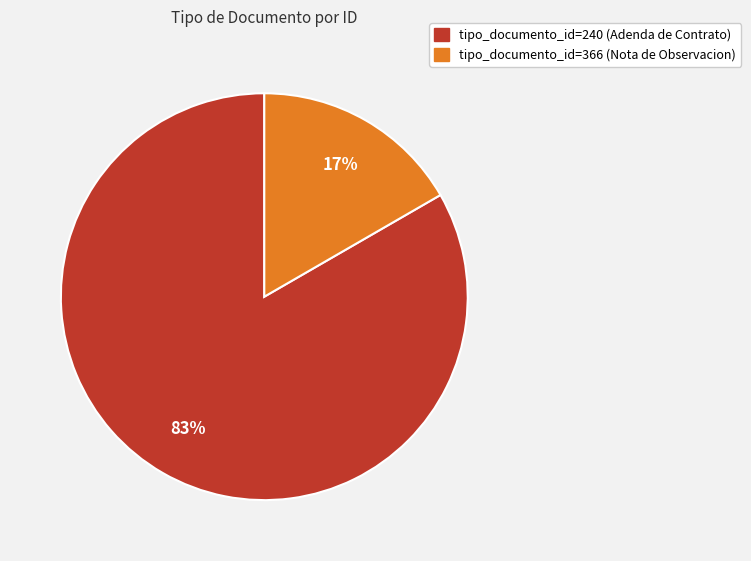

Is there any slice that represents more than half of the pie?

Yes